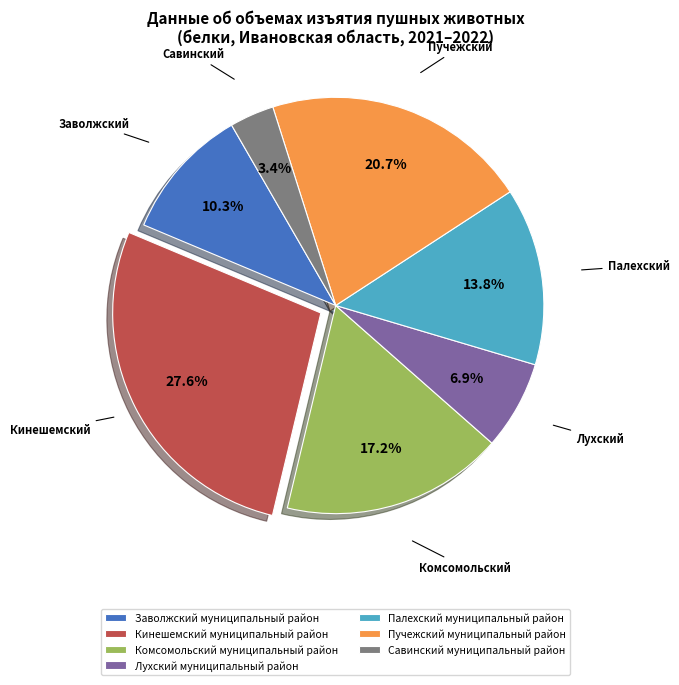

Rank the categories by value from highest to lowest.

Кинешемский муниципальный район, Пучежский муниципальный район, Комсомольский муниципальный район, Палехский муниципальный район, Заволжский муниципальный район, Лухский муниципальный район, Савинский муниципальный район